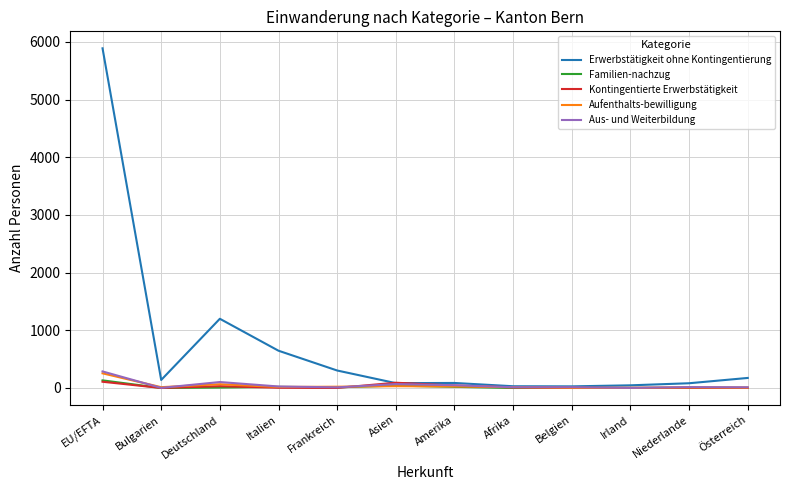

Between EU/EFTA and Belgien, which series saw the biggest shift?

Erwerbstätigkeit ohne Kontingentierung